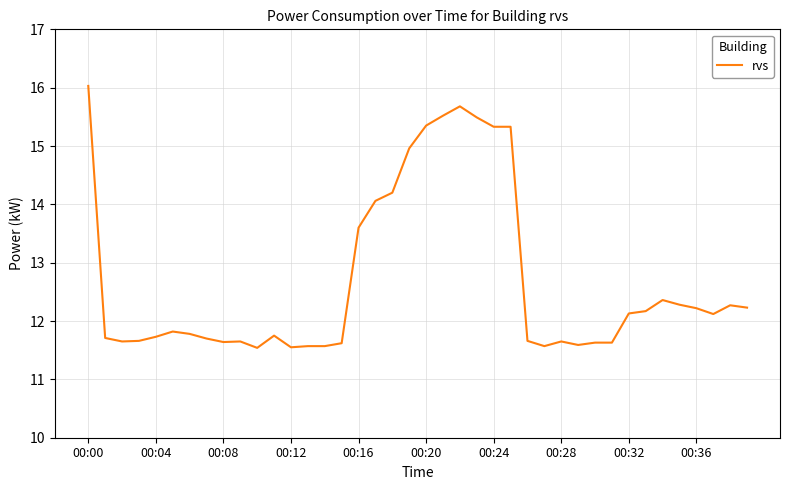

True or false: the data has more than 1 interior local peaks.

True